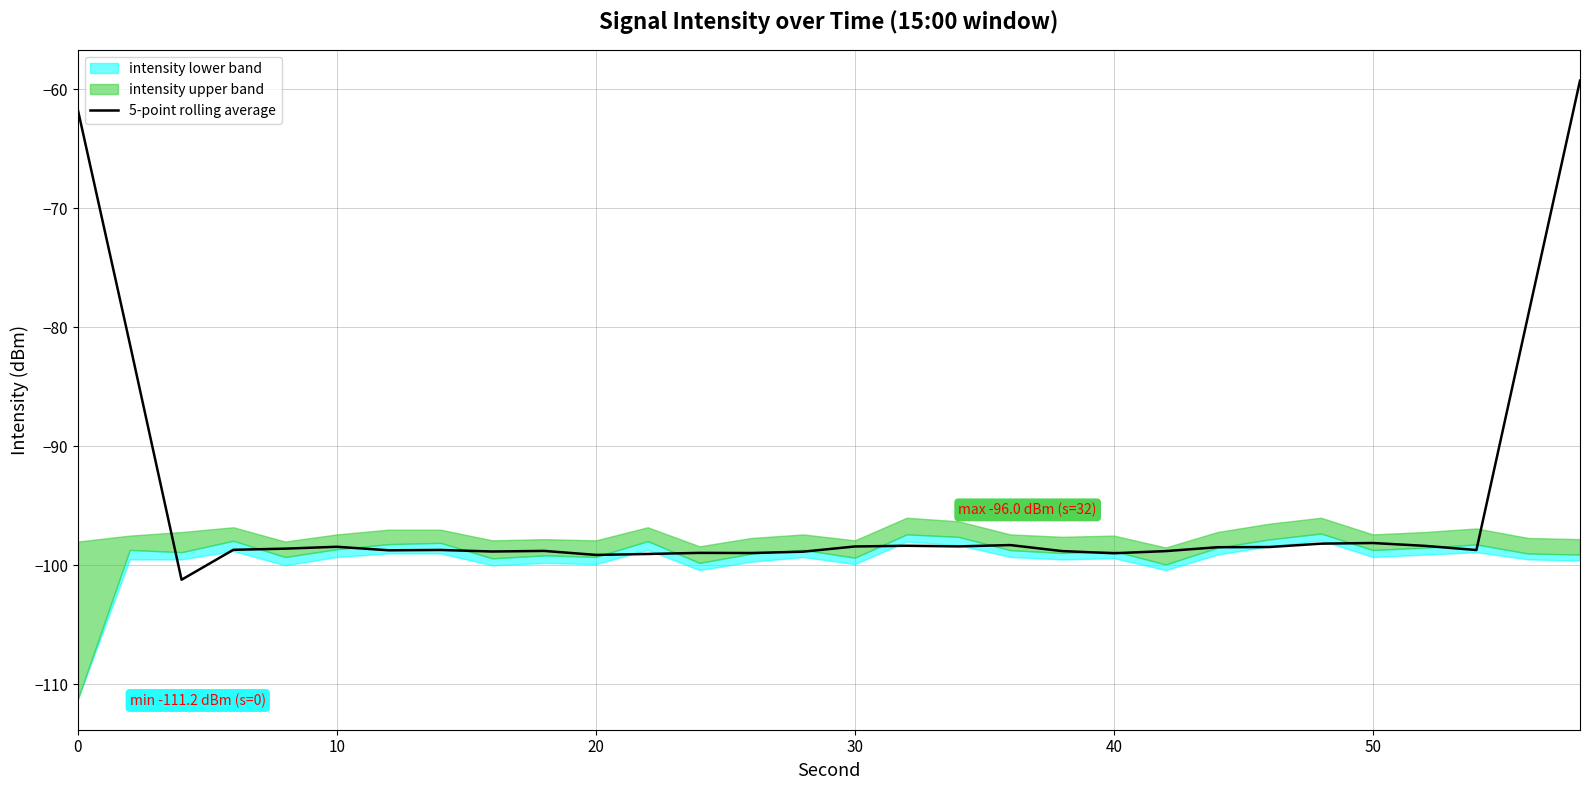

The value of 5-point rolling average at 20 is -21.0. True or false?

False